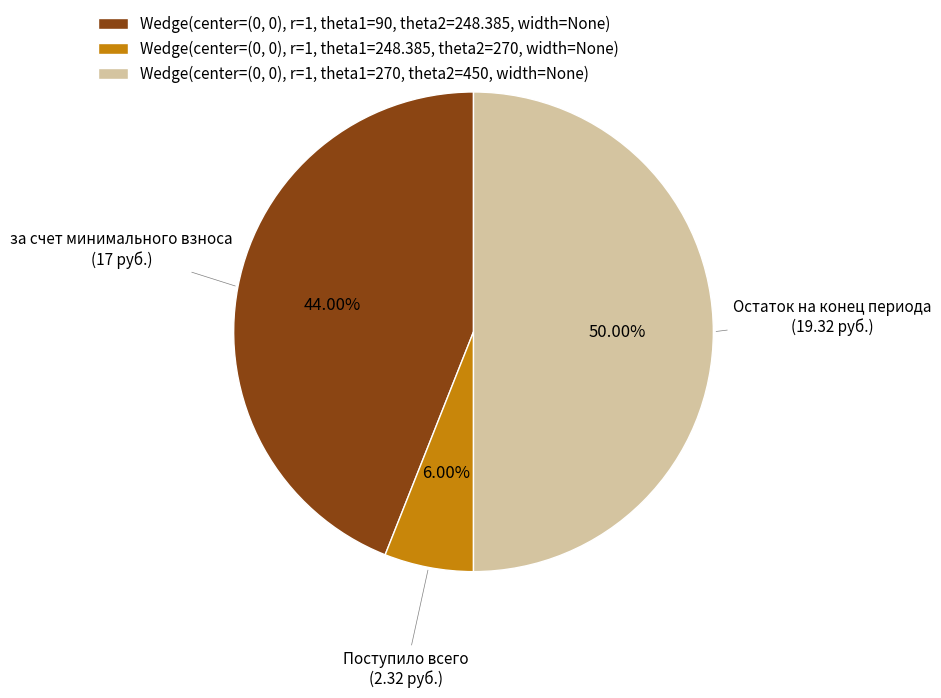

To the nearest percent, what portion does Поступило всего represent?

6%